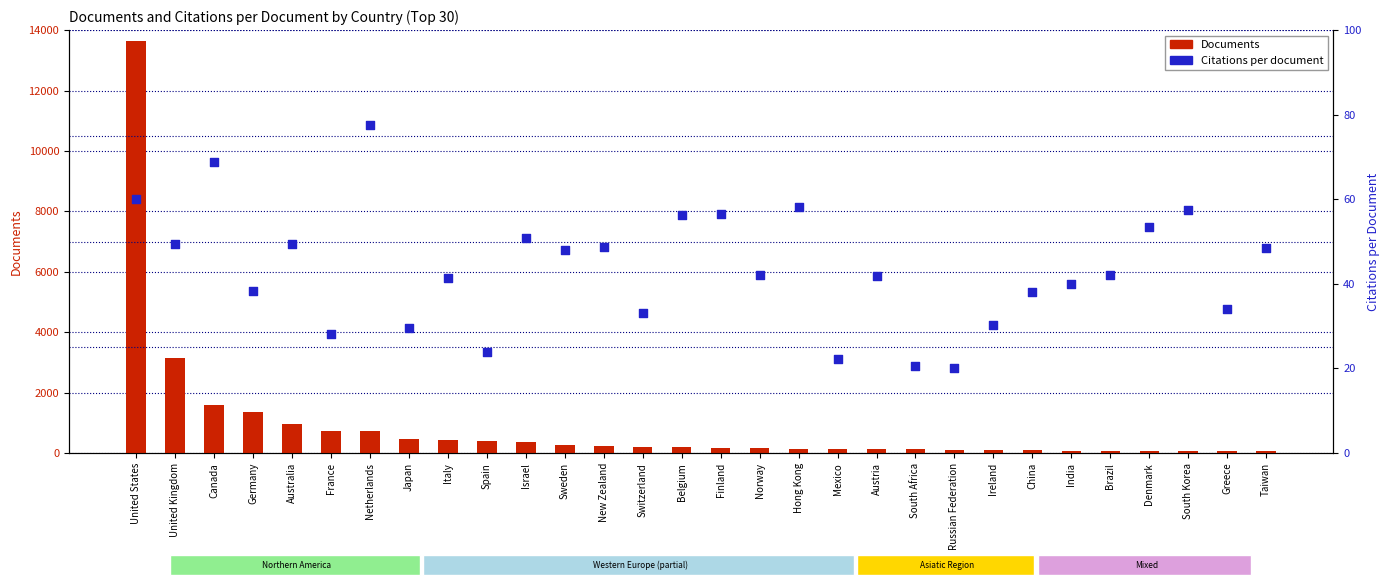

Which series contains the highest Y value?

Documents